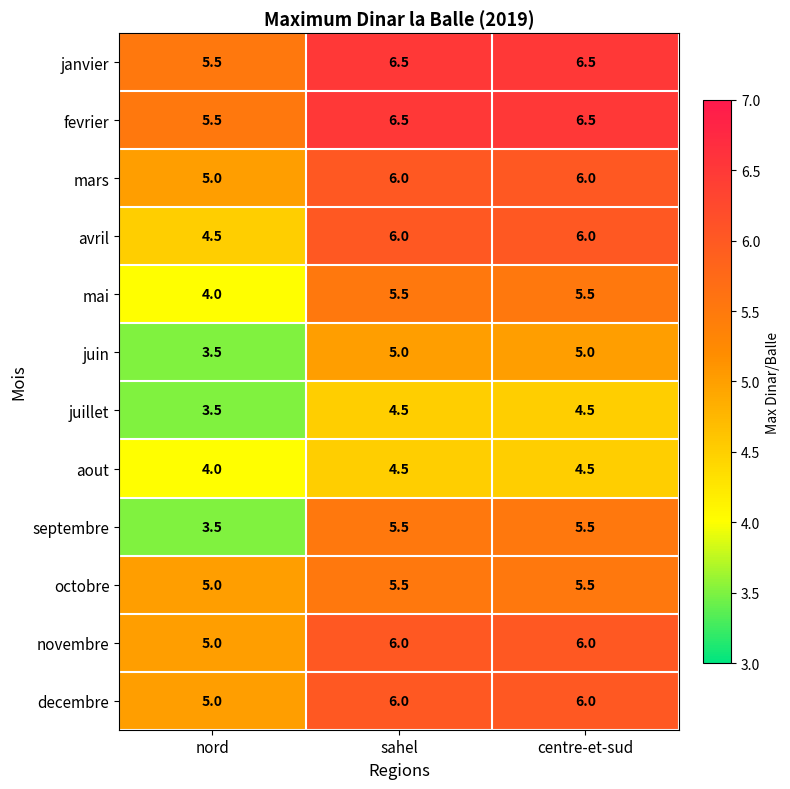

What is the total value across all series at sahel?

67.5